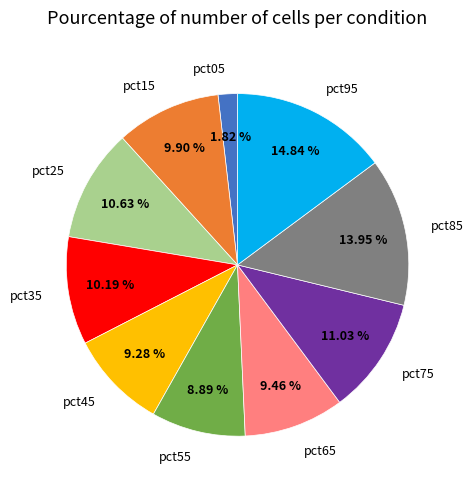

Between pct75 and pct15, which is larger?

pct75